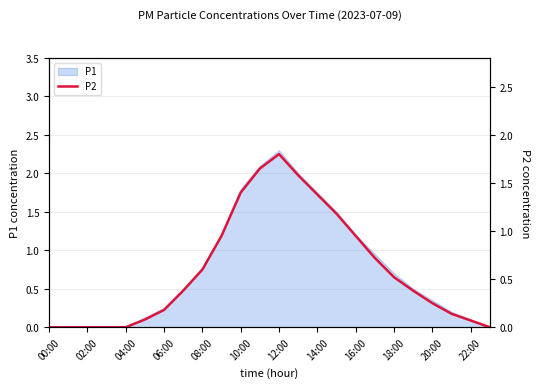

What is the difference between the values at 13 and 14?

0.2